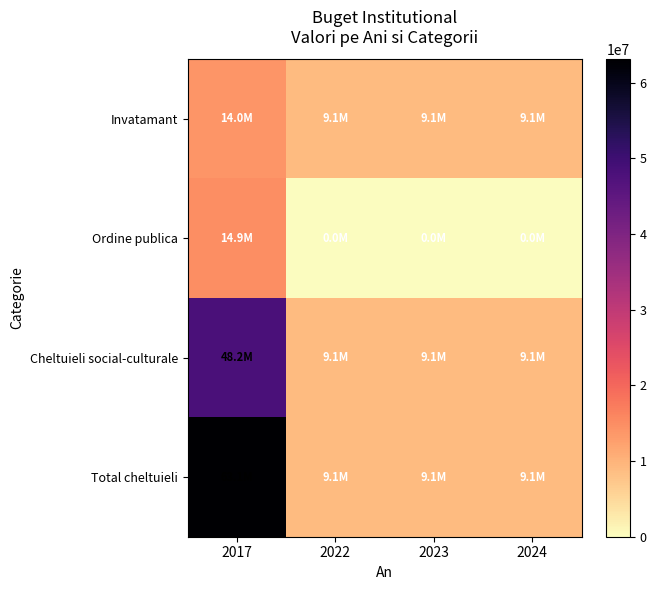

Between 2023 and 2024, which is larger?

2023